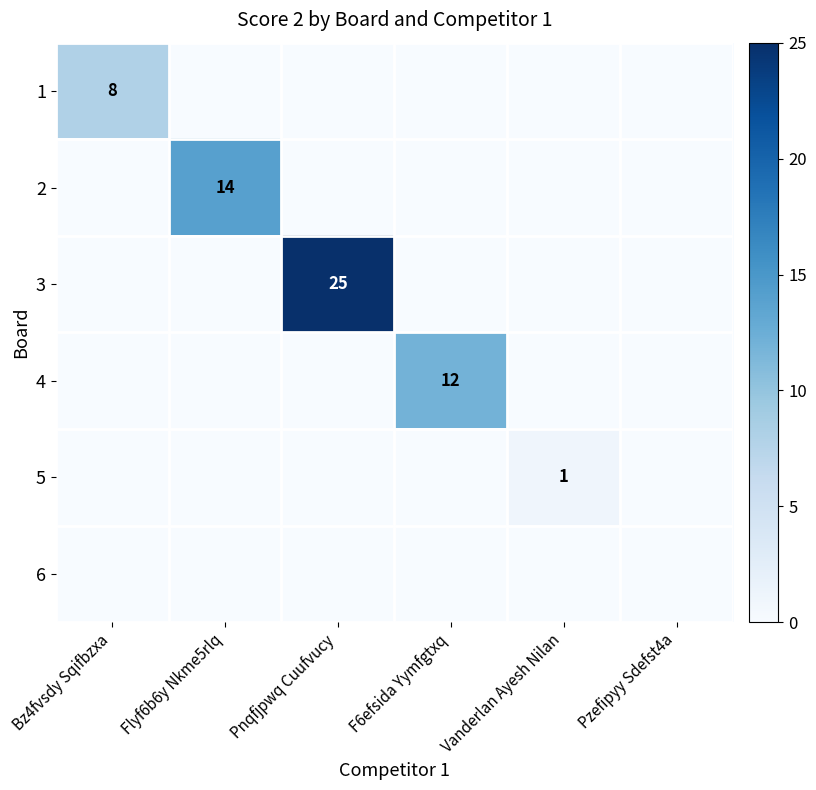

The value of 2 at Flyf6b6y Nkme5rlq is 9. True or false?

False